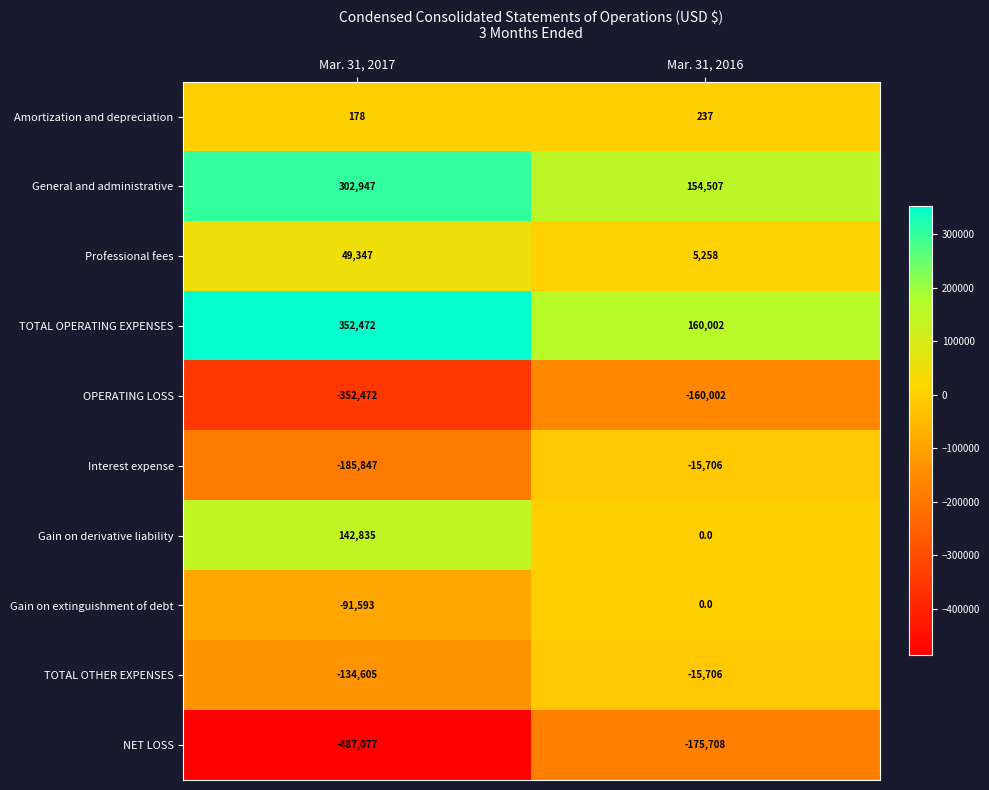

What is the smallest value displayed?

-487077